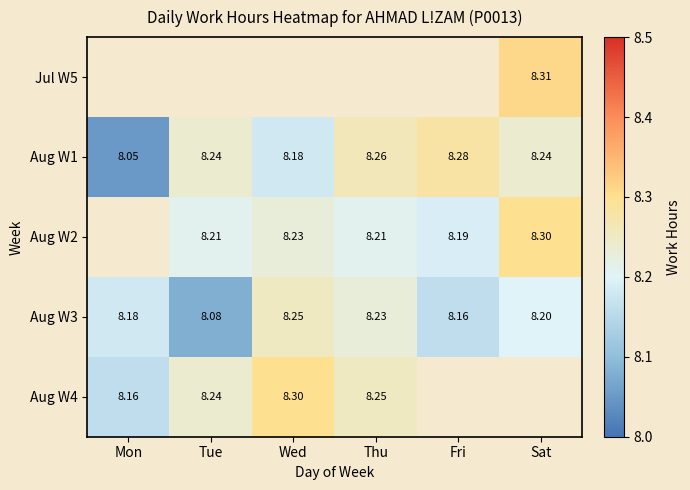

What is the spread (max minus min) of values at Sat?

0.1